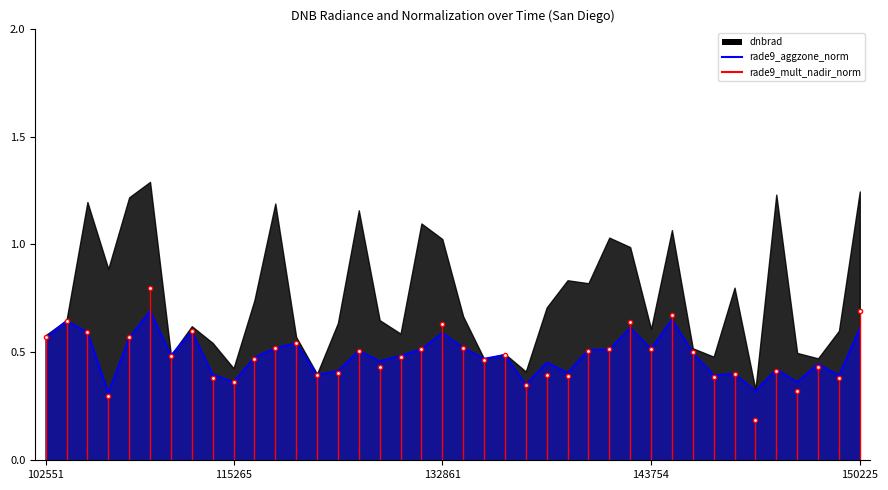

Where is the first local minimum for rade9_aggzone_norm?

103032